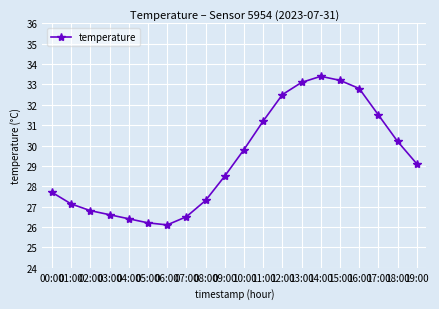

How many interior local peaks (higher than both neighbors) does the data have?

1